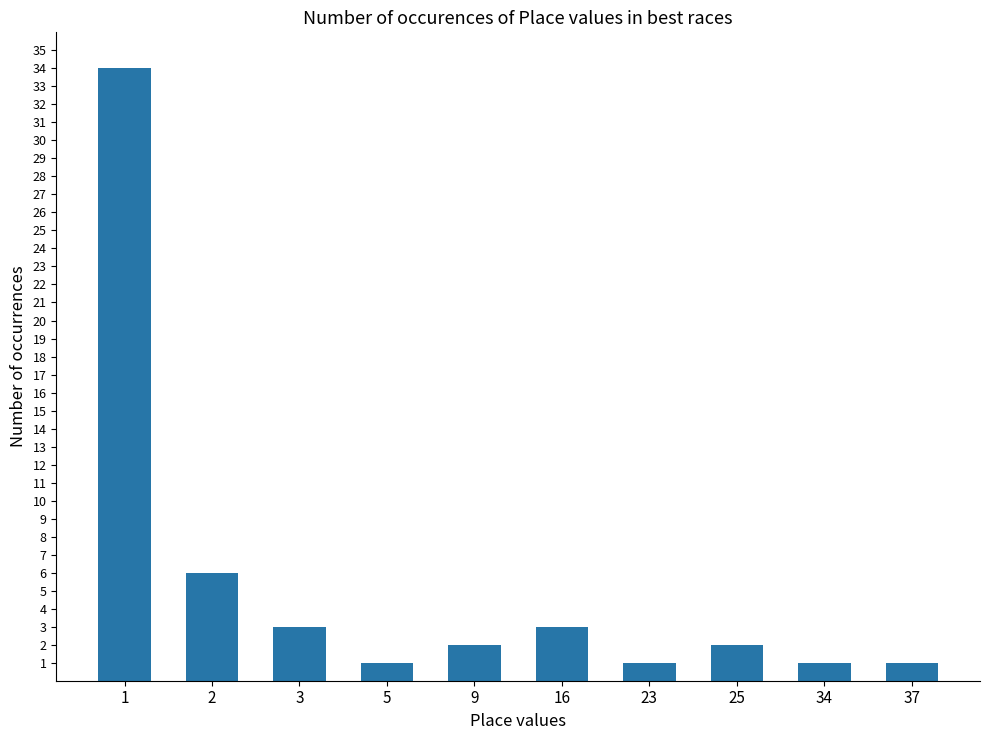

What is the difference between the maximum and minimum values?

33